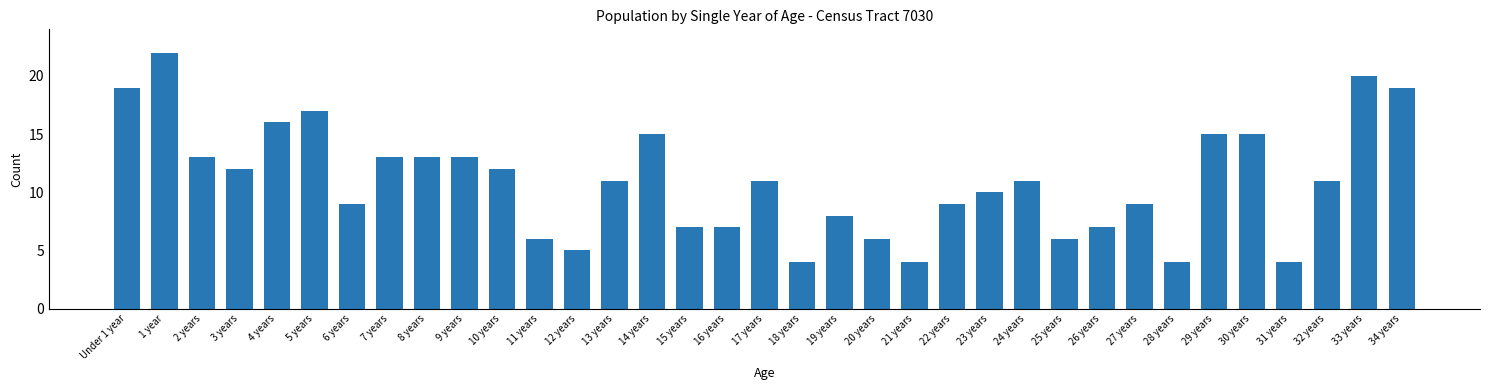

At which label does the data first exceed 11?

Under 1 year